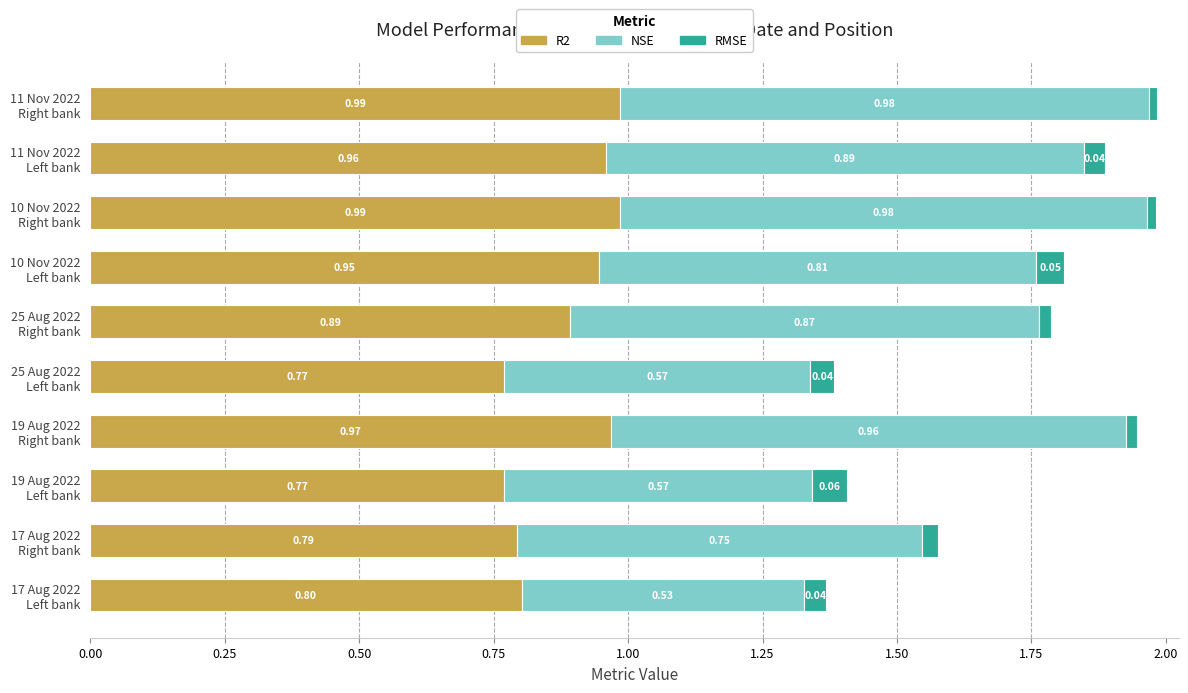

What is the sum of all R2 values?

8.9